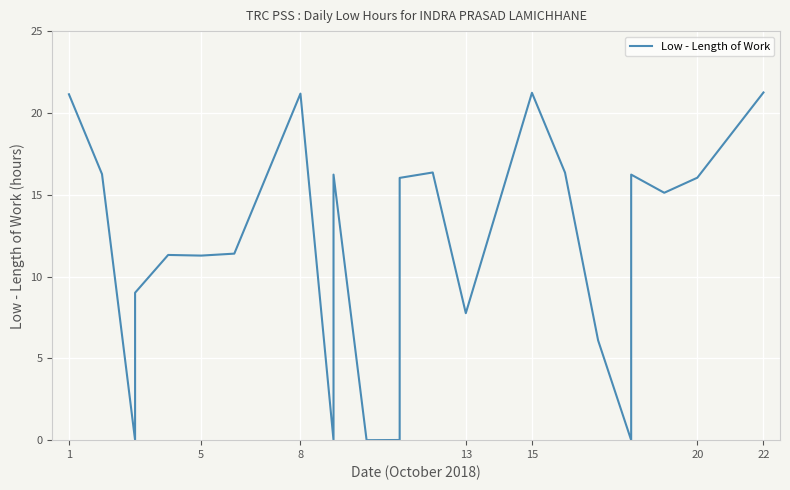

Reading right to left, what are all the values shown in this chart?

21.2	16.0	15.1	16.2	0.0	6.1	16.4	21.2	7.8	16.4	16.0	0.0	0.0	0.0	16.2	0.0	21.2	11.4	11.3	11.3	9.0	0.0	16.3	21.1